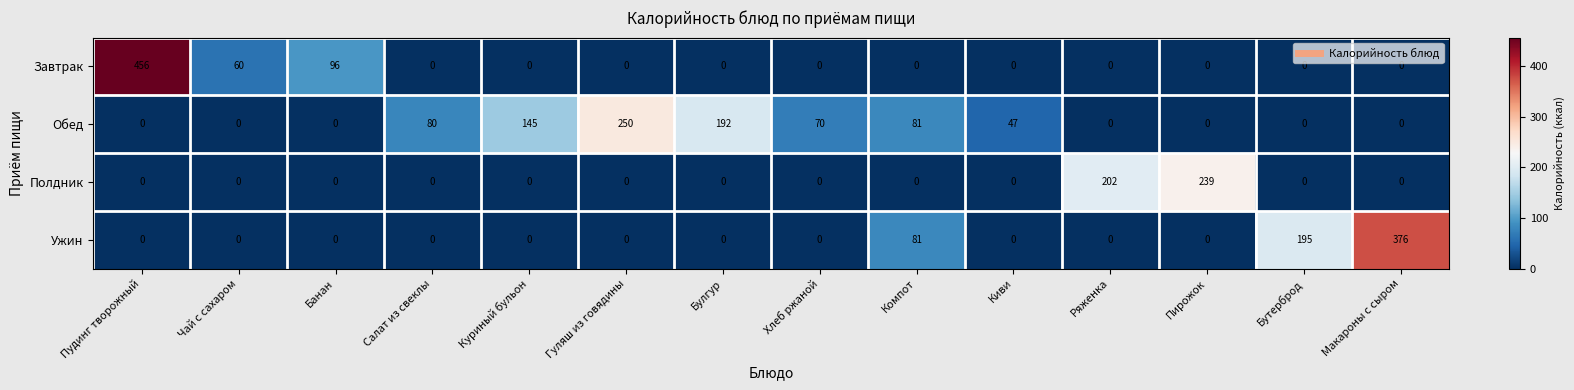

The Полдник series shows 0 at Пудинг творожный. True or false?

True